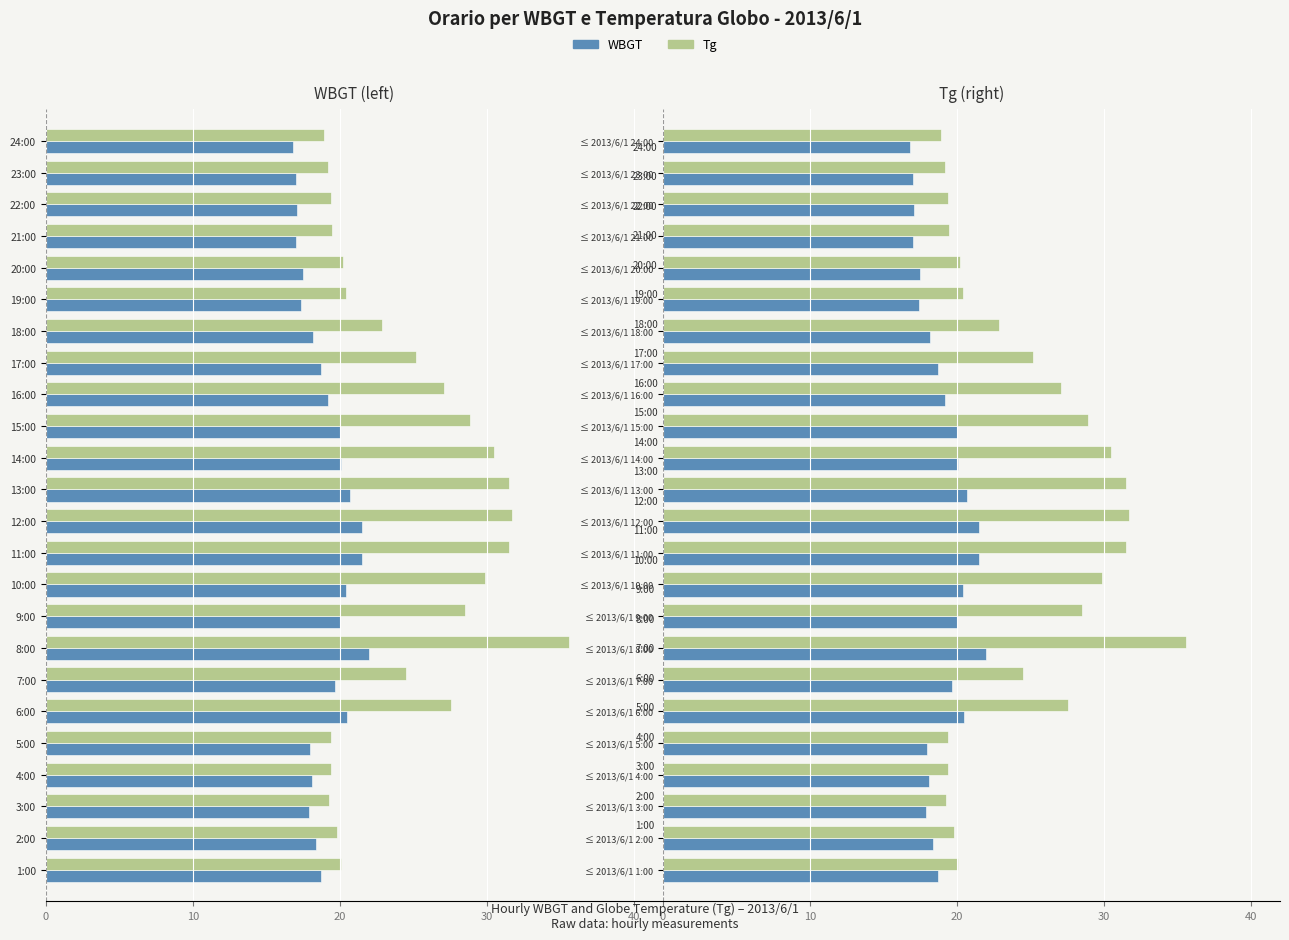

How many data points does each series have?

24